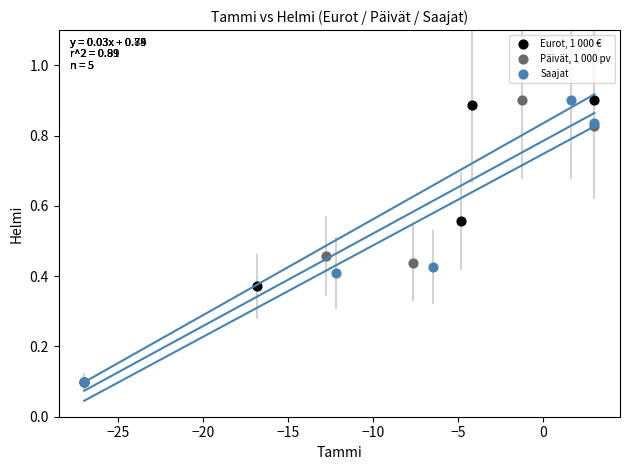

What are all the series names shown in the legend?

Eurot, 1 000 €, Päivät, 1 000 pv, Saajat